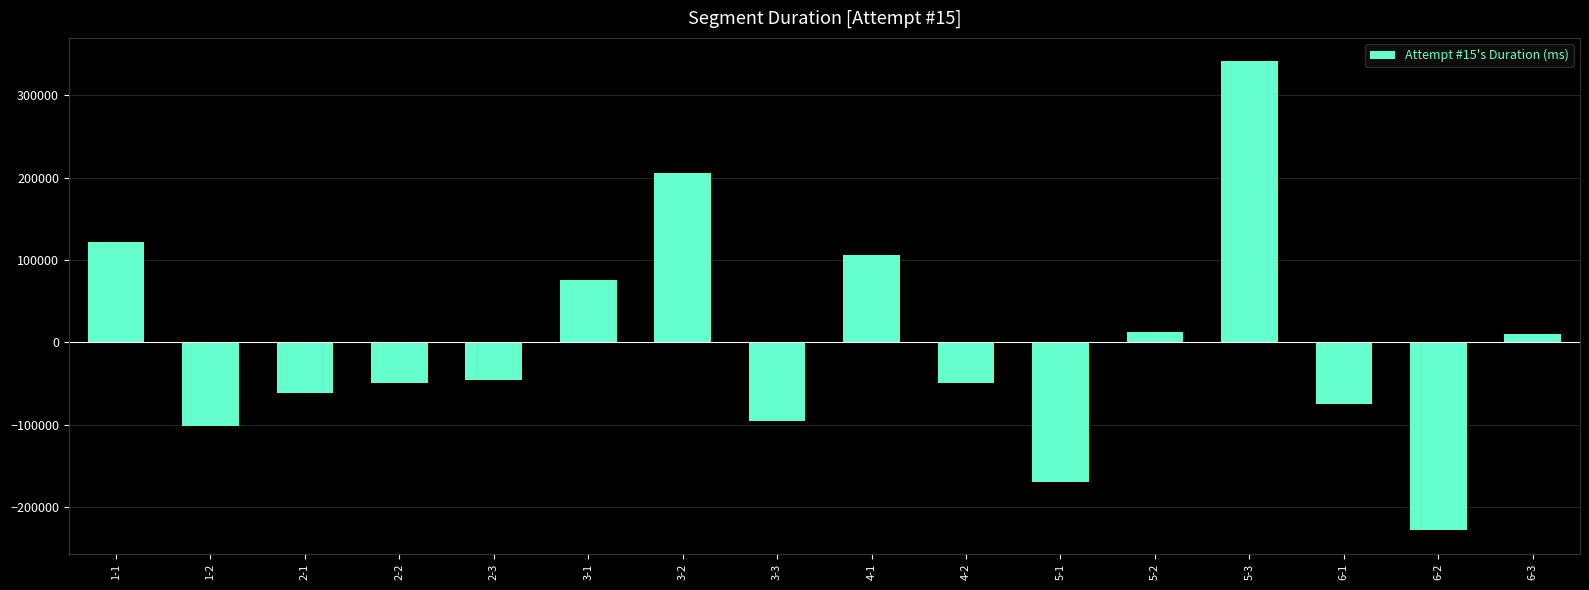

Is it true that the value at 4-1 is 139618.6?

False